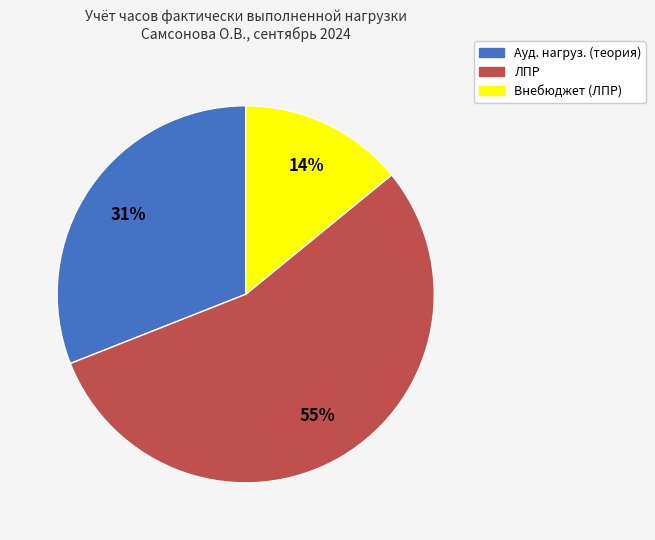

The Ауд. нагруз. (теория) slice represents 18% of the pie. True or false?

False